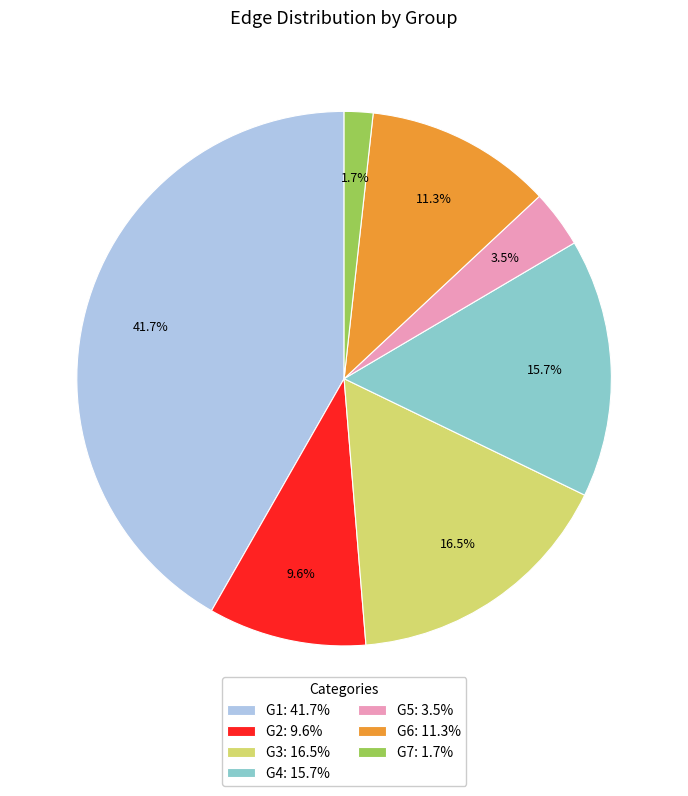

Combined, what portion of the pie is G4: 15.7% and G7: 1.7%?

17.4%